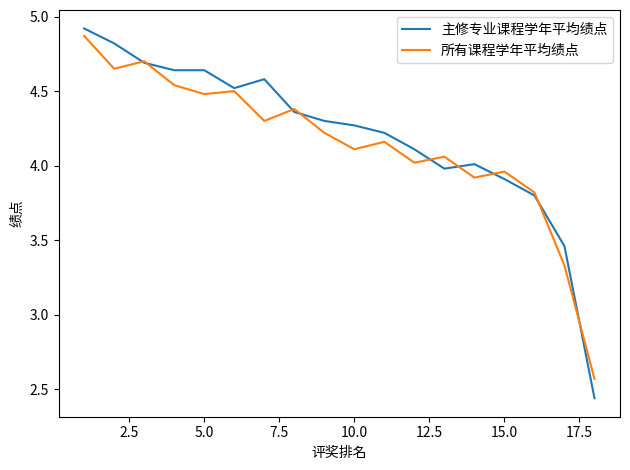

Which series has the largest range (max minus min)?

主修专业课程学年平均绩点